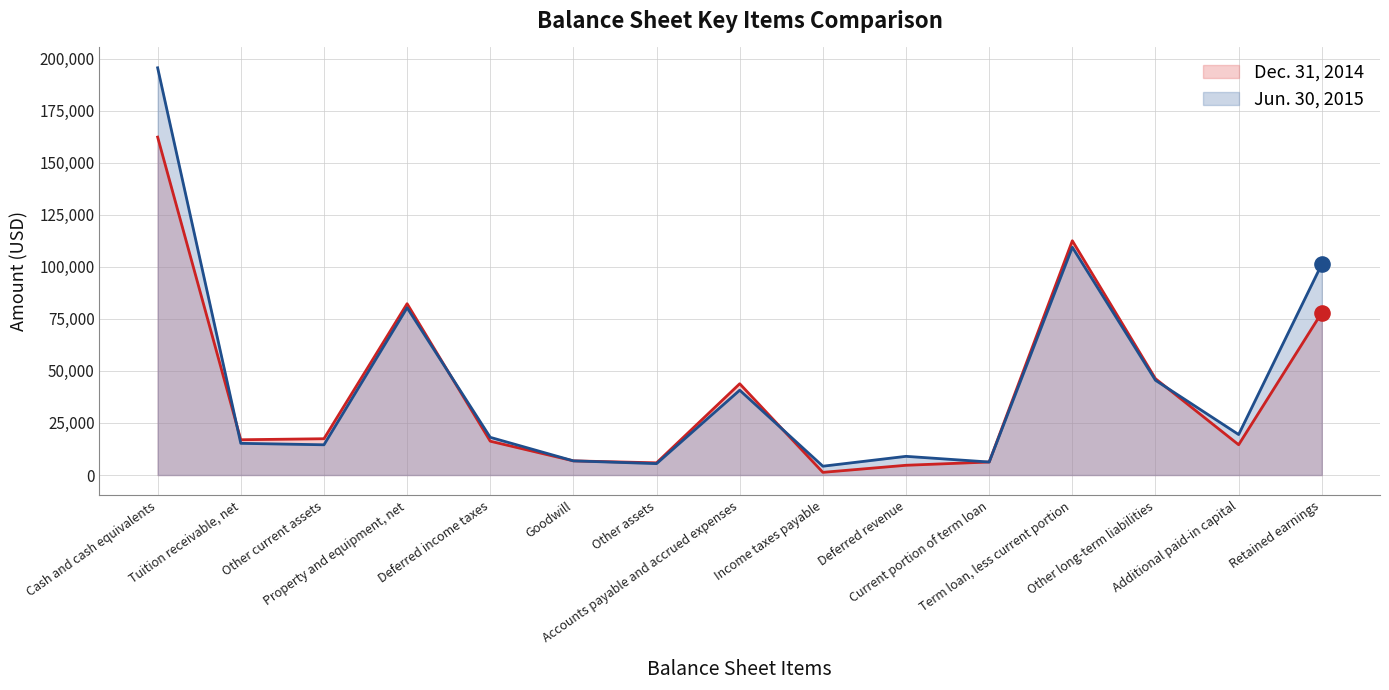

Which series has the largest total across all categories?

Jun. 30, 2015